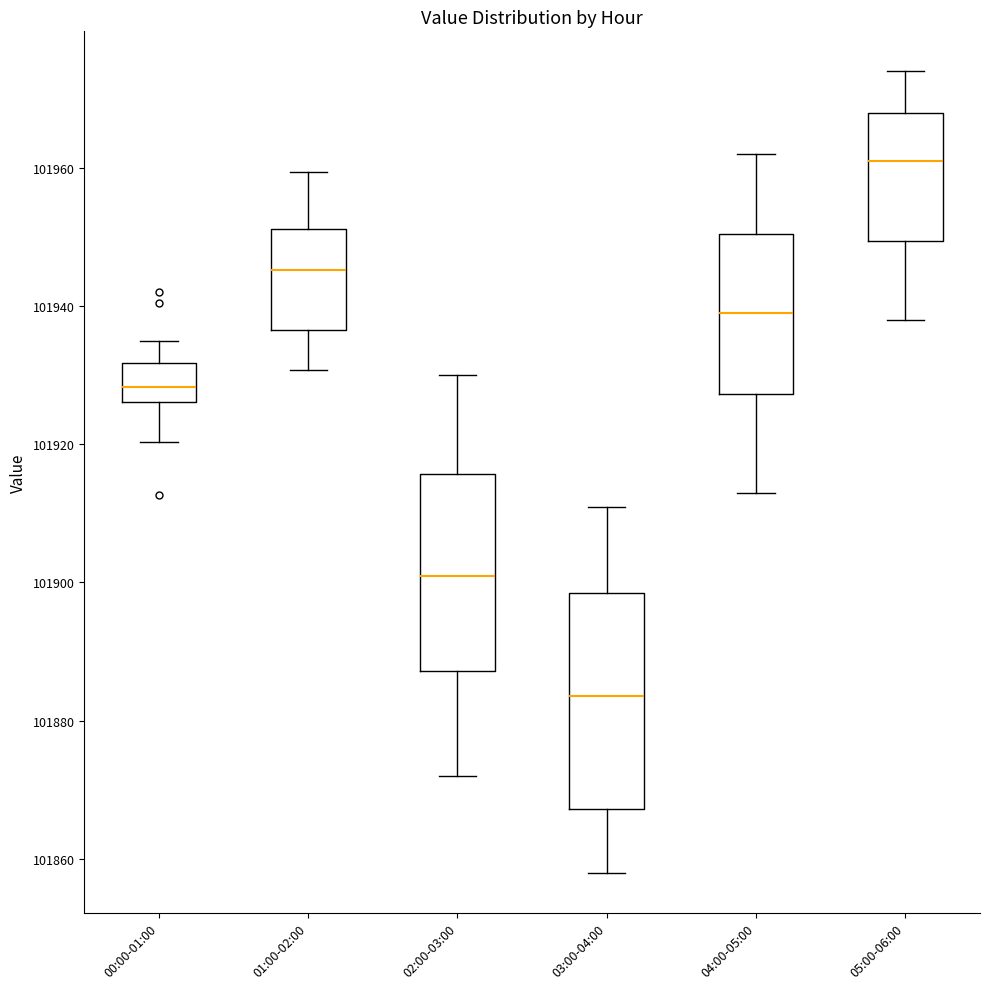

Reading left to right, read every box against the y-axis: the position of its median line, the range the box covers, and the ends of its whiskers. The values are not printed on the chart, so give them approximately, as read against the axis.

00:00-01:00: median 101928, box 101926 to 101932, whiskers 101920 to 101936
01:00-02:00: median 101946, box 101936 to 101952, whiskers 101930 to 101960
02:00-03:00: median 101902, box 101888 to 101916, whiskers 101872 to 101930
03:00-04:00: median 101884, box 101868 to 101898, whiskers 101858 to 101912
04:00-05:00: median 101940, box 101928 to 101950, whiskers 101914 to 101962
05:00-06:00: median 101962, box 101950 to 101968, whiskers 101938 to 101974